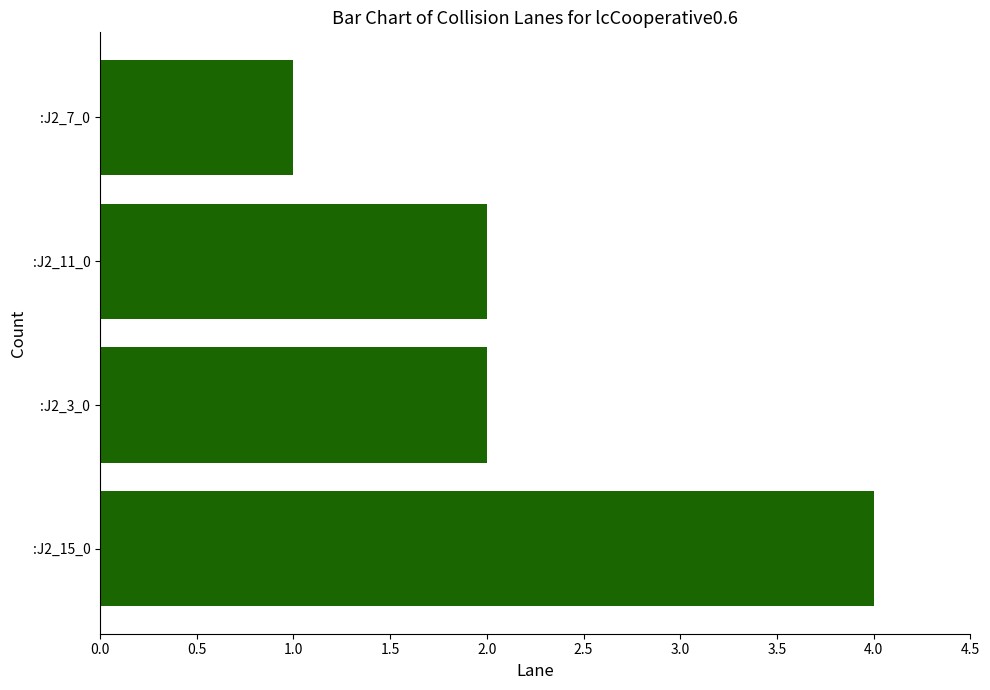

What is the greatest value displayed?

4